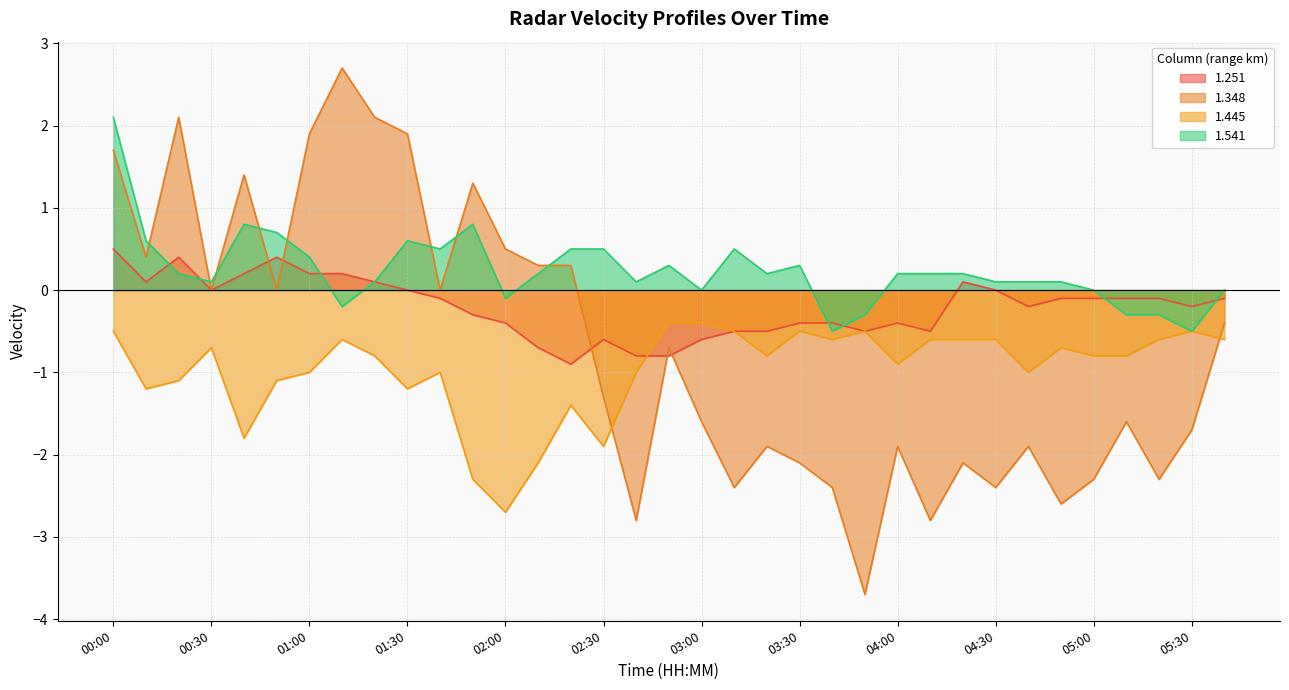

List the series in order of their peak value, highest first.

1.348, 1.541, 1.251, 1.445